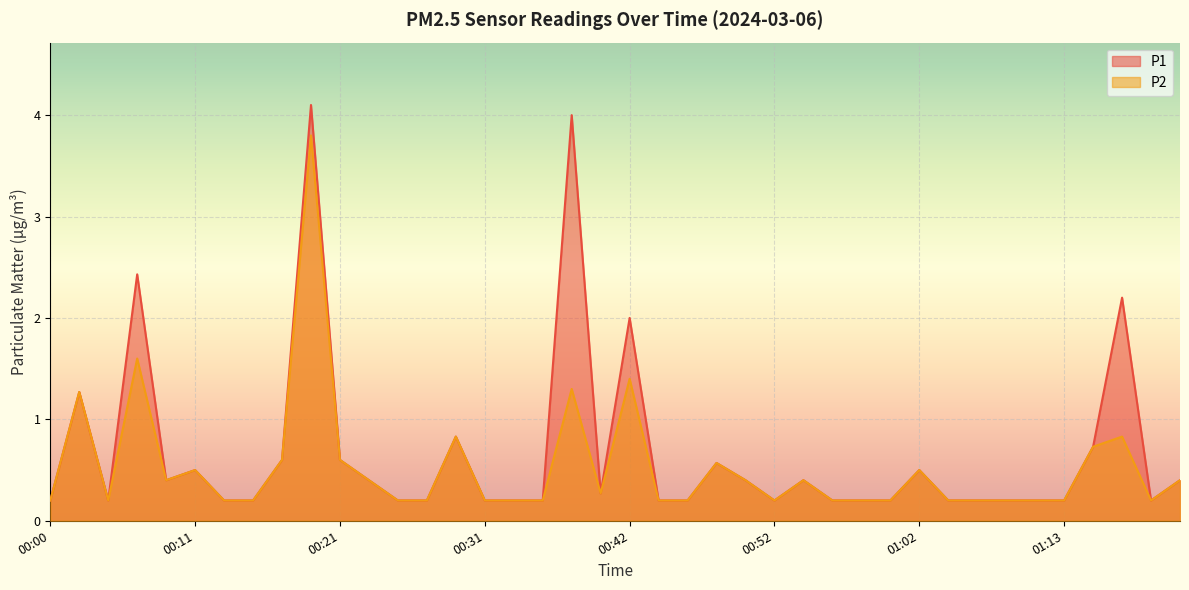

Reading left to right, list all the values displayed in this chart.

P1: 00:00=0.2	00:02=1.3	00:05=0.2	00:07=2.4	00:09=0.4	00:11=0.5	00:13=0.2	00:15=0.2	00:17=0.6	00:19=4.1	00:21=0.6	00:23=0.4	00:25=0.2	00:27=0.2	00:29=0.8	00:31=0.2	00:33=0.2	00:35=0.2	00:37=4.0	00:40=0.3	00:42=2.0	00:44=0.2	00:46=0.2	00:48=0.6	00:50=0.4	00:52=0.2	00:54=0.4	00:56=0.2	00:58=0.2	01:00=0.2	01:02=0.5	01:04=0.2	01:06=0.2	01:08=0.2	01:10=0.2	01:13=0.2	01:15=0.7	01:17=2.2	01:19=0.2	01:21=0.4
P2: 00:00=0.2	00:02=1.3	00:05=0.2	00:07=1.6	00:09=0.4	00:11=0.5	00:13=0.2	00:15=0.2	00:17=0.6	00:19=3.8	00:21=0.6	00:23=0.4	00:25=0.2	00:27=0.2	00:29=0.8	00:31=0.2	00:33=0.2	00:35=0.2	00:37=1.3	00:40=0.3	00:42=1.4	00:44=0.2	00:46=0.2	00:48=0.6	00:50=0.4	00:52=0.2	00:54=0.4	00:56=0.2	00:58=0.2	01:00=0.2	01:02=0.5	01:04=0.2	01:06=0.2	01:08=0.2	01:10=0.2	01:13=0.2	01:15=0.7	01:17=0.8	01:19=0.2	01:21=0.4